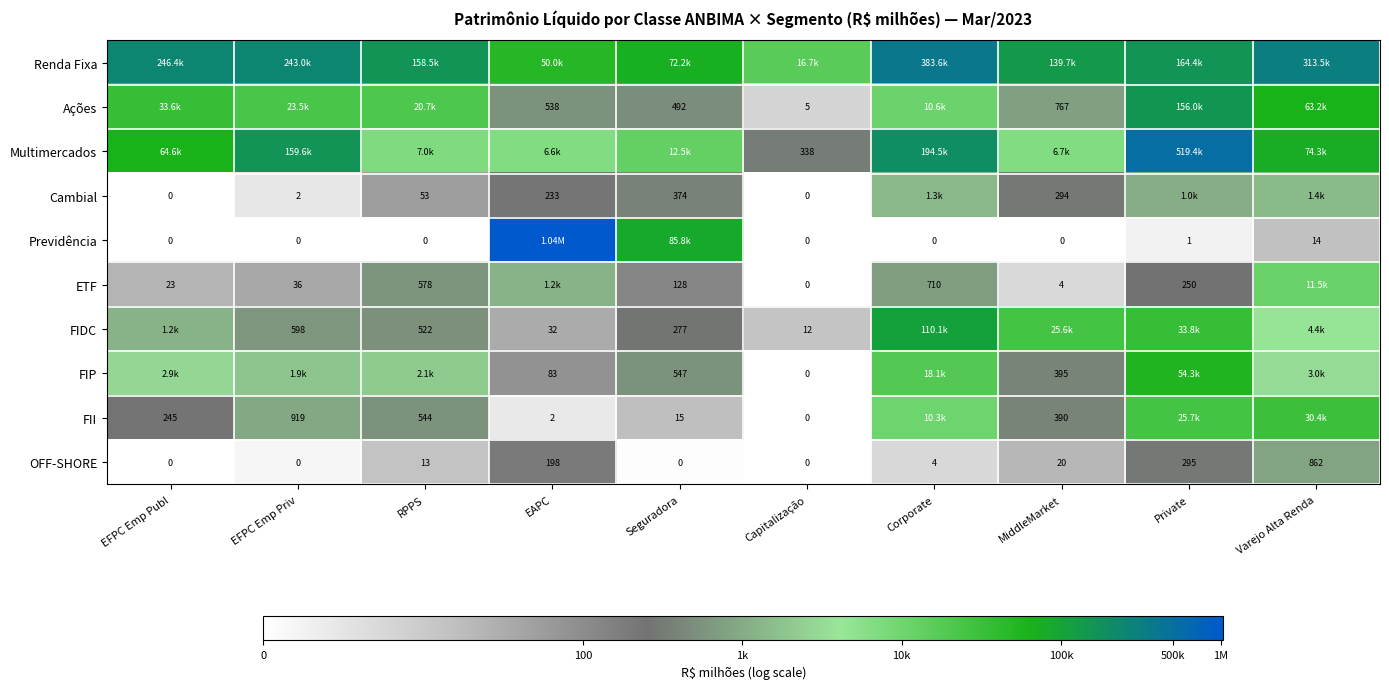

Is the value of FIP at Capitalização greater than the value of ETF at Private?

No